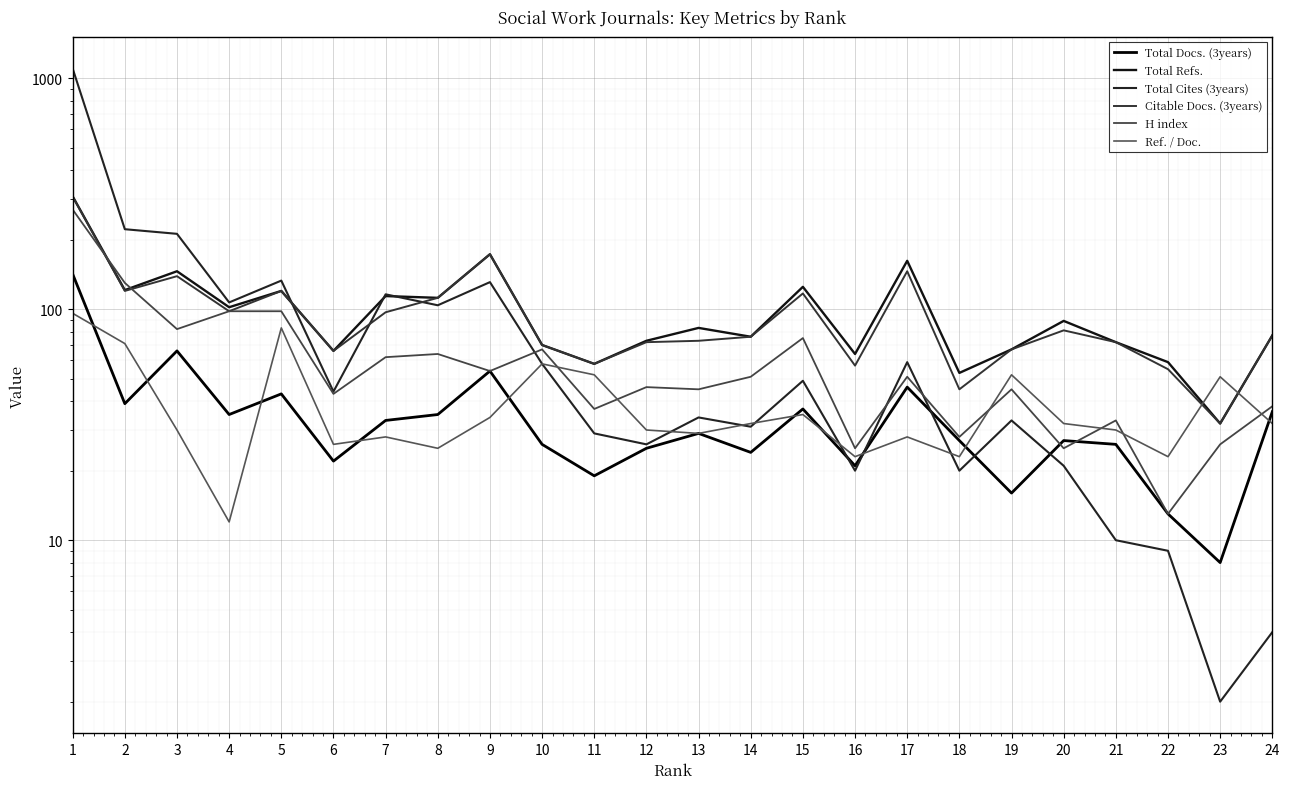

Rank the series at 8 from lowest to highest value.

Ref. / Doc., Total Docs. (3years), H index, Total Cites (3years), Total Refs., Citable Docs. (3years)